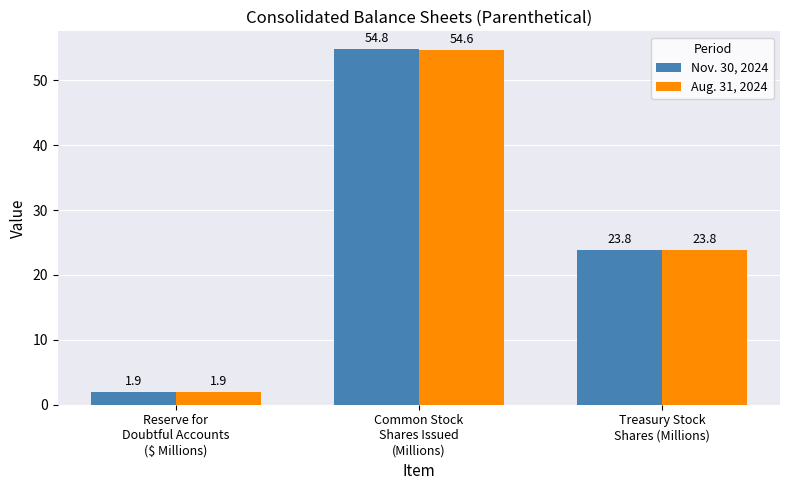

At which label does Nov. 30, 2024 reach its minimum?

Reserve for
Doubtful Accounts
($ Millions)